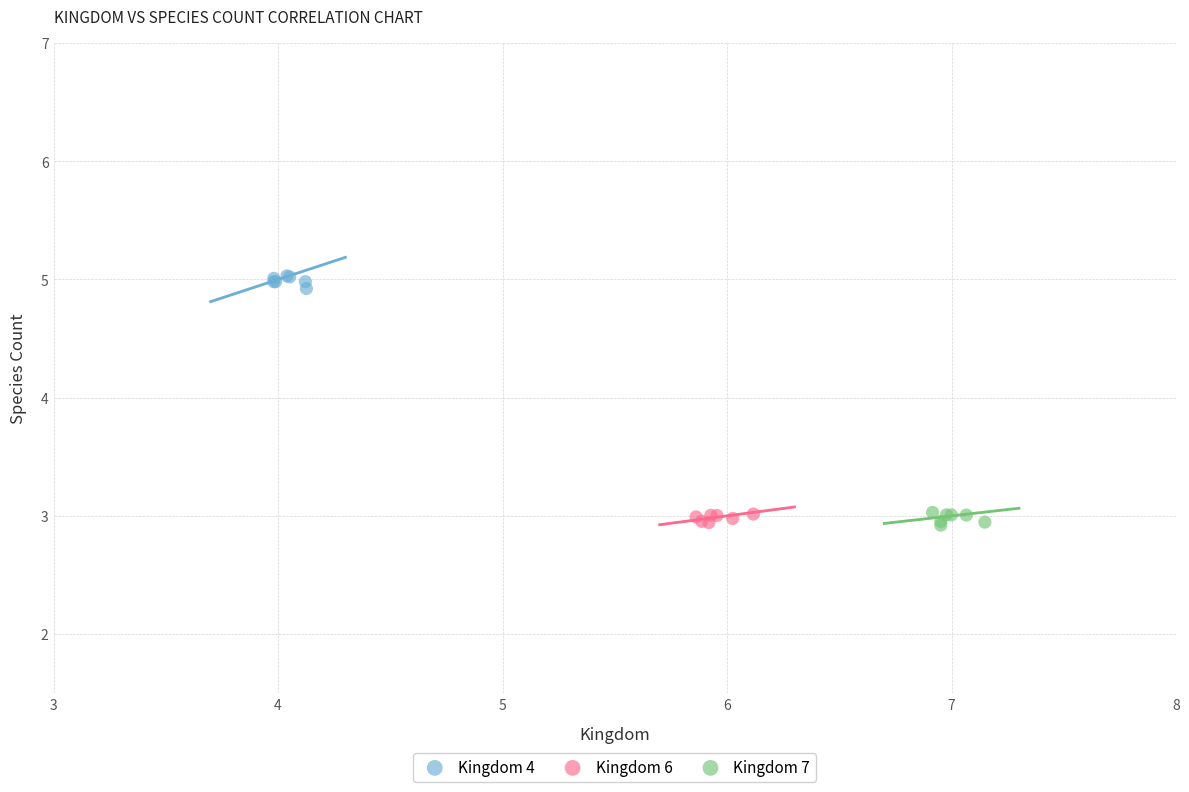

Which series reaches the maximum Y coordinate?

Kingdom 4